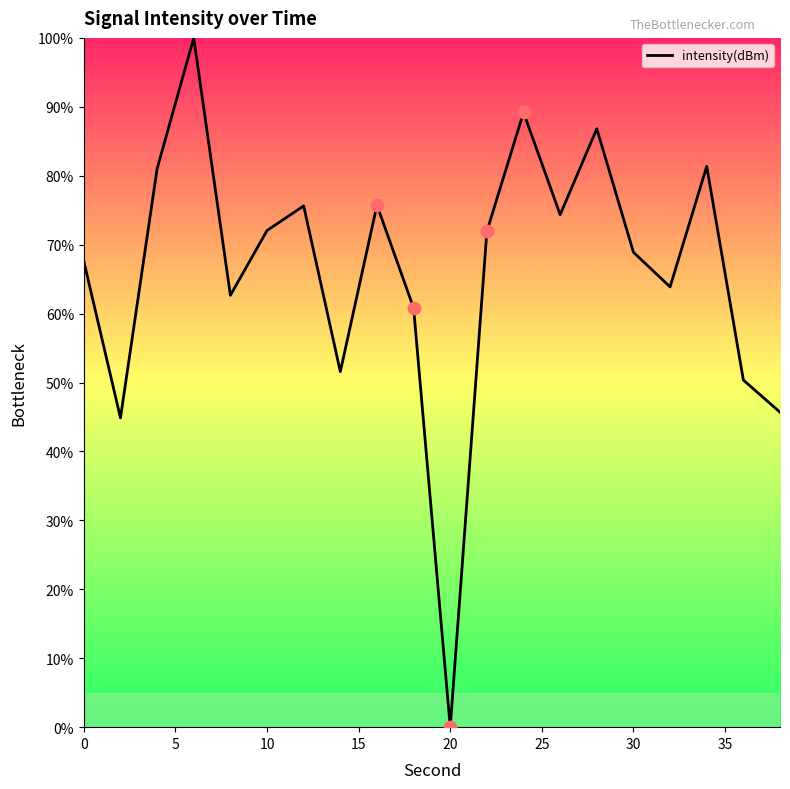

What is the difference between the maximum and minimum values?

100.0